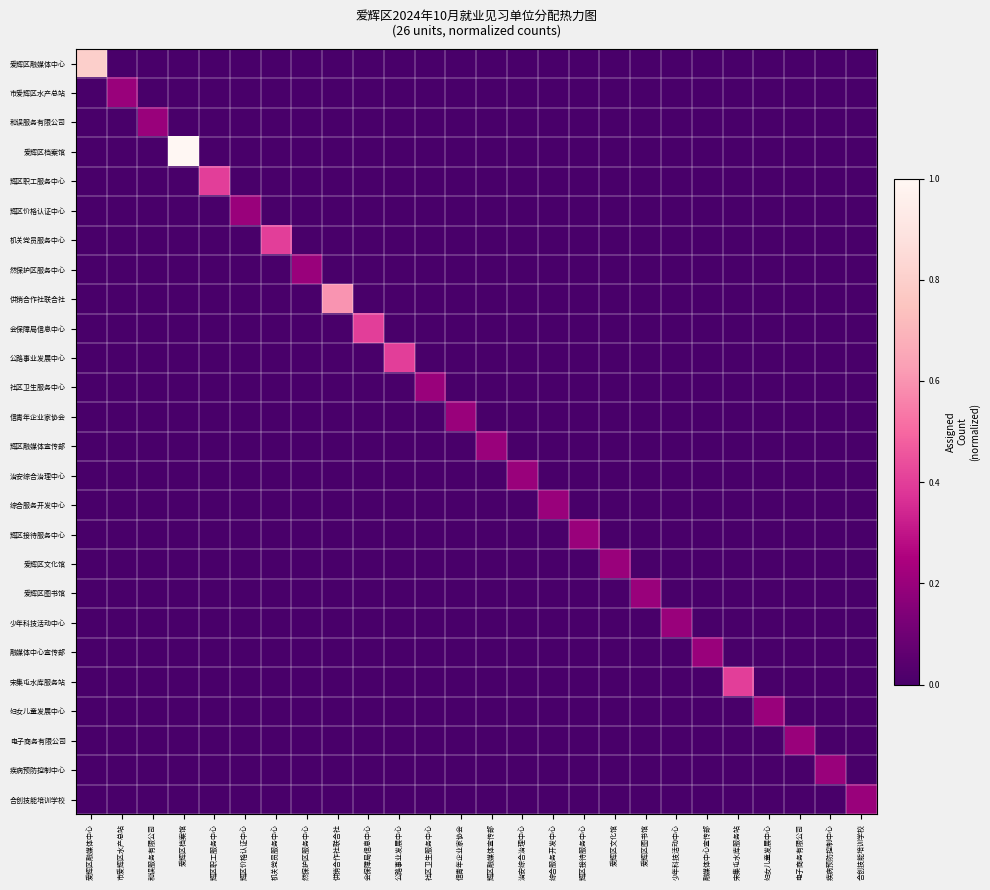

Reading left to right, list all the values displayed in this chart.

爱辉区融媒体中心: 爱辉区融媒体中心=0.8	市爱辉区水产总站=0.0	和误服务有限公司=0.0	爱辉区档案馆=0.0	辉区职工服务中心=0.0	辉区价格认证中心=0.0	机关党员服务中心=0.0	然保护区服务中心=0.0	供销合作社联合社=0.0	会保障局信息中心=0.0	公路事业发展中心=0.0	社区卫生服务中心=0.0	信青年企业家协会=0.0	辉区融媒体宣传部=0.0	治安综合治理中心=0.0	综合服务开发中心=0.0	辉区接待服务中心=0.0	爱辉区文化馆=0.0	爱辉区图书馆=0.0	少年科技活动中心=0.0	融媒体中心宣传部=0.0	宋集屯水库服务站=0.0	妇女儿童发展中心=0.0	电子商务有限公司=0.0	疾病预防控制中心=0.0	合创技能培训学校=0.0
市爱辉区水产总站: 爱辉区融媒体中心=0.0	市爱辉区水产总站=0.2	和误服务有限公司=0.0	爱辉区档案馆=0.0	辉区职工服务中心=0.0	辉区价格认证中心=0.0	机关党员服务中心=0.0	然保护区服务中心=0.0	供销合作社联合社=0.0	会保障局信息中心=0.0	公路事业发展中心=0.0	社区卫生服务中心=0.0	信青年企业家协会=0.0	辉区融媒体宣传部=0.0	治安综合治理中心=0.0	综合服务开发中心=0.0	辉区接待服务中心=0.0	爱辉区文化馆=0.0	爱辉区图书馆=0.0	少年科技活动中心=0.0	融媒体中心宣传部=0.0	宋集屯水库服务站=0.0	妇女儿童发展中心=0.0	电子商务有限公司=0.0	疾病预防控制中心=0.0	合创技能培训学校=0.0
和误服务有限公司: 爱辉区融媒体中心=0.0	市爱辉区水产总站=0.0	和误服务有限公司=0.2	爱辉区档案馆=0.0	辉区职工服务中心=0.0	辉区价格认证中心=0.0	机关党员服务中心=0.0	然保护区服务中心=0.0	供销合作社联合社=0.0	会保障局信息中心=0.0	公路事业发展中心=0.0	社区卫生服务中心=0.0	信青年企业家协会=0.0	辉区融媒体宣传部=0.0	治安综合治理中心=0.0	综合服务开发中心=0.0	辉区接待服务中心=0.0	爱辉区文化馆=0.0	爱辉区图书馆=0.0	少年科技活动中心=0.0	融媒体中心宣传部=0.0	宋集屯水库服务站=0.0	妇女儿童发展中心=0.0	电子商务有限公司=0.0	疾病预防控制中心=0.0	合创技能培训学校=0.0
爱辉区档案馆: 爱辉区融媒体中心=0.0	市爱辉区水产总站=0.0	和误服务有限公司=0.0	爱辉区档案馆=1.0	辉区职工服务中心=0.0	辉区价格认证中心=0.0	机关党员服务中心=0.0	然保护区服务中心=0.0	供销合作社联合社=0.0	会保障局信息中心=0.0	公路事业发展中心=0.0	社区卫生服务中心=0.0	信青年企业家协会=0.0	辉区融媒体宣传部=0.0	治安综合治理中心=0.0	综合服务开发中心=0.0	辉区接待服务中心=0.0	爱辉区文化馆=0.0	爱辉区图书馆=0.0	少年科技活动中心=0.0	融媒体中心宣传部=0.0	宋集屯水库服务站=0.0	妇女儿童发展中心=0.0	电子商务有限公司=0.0	疾病预防控制中心=0.0	合创技能培训学校=0.0
辉区职工服务中心: 爱辉区融媒体中心=0.0	市爱辉区水产总站=0.0	和误服务有限公司=0.0	爱辉区档案馆=0.0	辉区职工服务中心=0.4	辉区价格认证中心=0.0	机关党员服务中心=0.0	然保护区服务中心=0.0	供销合作社联合社=0.0	会保障局信息中心=0.0	公路事业发展中心=0.0	社区卫生服务中心=0.0	信青年企业家协会=0.0	辉区融媒体宣传部=0.0	治安综合治理中心=0.0	综合服务开发中心=0.0	辉区接待服务中心=0.0	爱辉区文化馆=0.0	爱辉区图书馆=0.0	少年科技活动中心=0.0	融媒体中心宣传部=0.0	宋集屯水库服务站=0.0	妇女儿童发展中心=0.0	电子商务有限公司=0.0	疾病预防控制中心=0.0	合创技能培训学校=0.0
辉区价格认证中心: 爱辉区融媒体中心=0.0	市爱辉区水产总站=0.0	和误服务有限公司=0.0	爱辉区档案馆=0.0	辉区职工服务中心=0.0	辉区价格认证中心=0.2	机关党员服务中心=0.0	然保护区服务中心=0.0	供销合作社联合社=0.0	会保障局信息中心=0.0	公路事业发展中心=0.0	社区卫生服务中心=0.0	信青年企业家协会=0.0	辉区融媒体宣传部=0.0	治安综合治理中心=0.0	综合服务开发中心=0.0	辉区接待服务中心=0.0	爱辉区文化馆=0.0	爱辉区图书馆=0.0	少年科技活动中心=0.0	融媒体中心宣传部=0.0	宋集屯水库服务站=0.0	妇女儿童发展中心=0.0	电子商务有限公司=0.0	疾病预防控制中心=0.0	合创技能培训学校=0.0
机关党员服务中心: 爱辉区融媒体中心=0.0	市爱辉区水产总站=0.0	和误服务有限公司=0.0	爱辉区档案馆=0.0	辉区职工服务中心=0.0	辉区价格认证中心=0.0	机关党员服务中心=0.4	然保护区服务中心=0.0	供销合作社联合社=0.0	会保障局信息中心=0.0	公路事业发展中心=0.0	社区卫生服务中心=0.0	信青年企业家协会=0.0	辉区融媒体宣传部=0.0	治安综合治理中心=0.0	综合服务开发中心=0.0	辉区接待服务中心=0.0	爱辉区文化馆=0.0	爱辉区图书馆=0.0	少年科技活动中心=0.0	融媒体中心宣传部=0.0	宋集屯水库服务站=0.0	妇女儿童发展中心=0.0	电子商务有限公司=0.0	疾病预防控制中心=0.0	合创技能培训学校=0.0
然保护区服务中心: 爱辉区融媒体中心=0.0	市爱辉区水产总站=0.0	和误服务有限公司=0.0	爱辉区档案馆=0.0	辉区职工服务中心=0.0	辉区价格认证中心=0.0	机关党员服务中心=0.0	然保护区服务中心=0.2	供销合作社联合社=0.0	会保障局信息中心=0.0	公路事业发展中心=0.0	社区卫生服务中心=0.0	信青年企业家协会=0.0	辉区融媒体宣传部=0.0	治安综合治理中心=0.0	综合服务开发中心=0.0	辉区接待服务中心=0.0	爱辉区文化馆=0.0	爱辉区图书馆=0.0	少年科技活动中心=0.0	融媒体中心宣传部=0.0	宋集屯水库服务站=0.0	妇女儿童发展中心=0.0	电子商务有限公司=0.0	疾病预防控制中心=0.0	合创技能培训学校=0.0
供销合作社联合社: 爱辉区融媒体中心=0.0	市爱辉区水产总站=0.0	和误服务有限公司=0.0	爱辉区档案馆=0.0	辉区职工服务中心=0.0	辉区价格认证中心=0.0	机关党员服务中心=0.0	然保护区服务中心=0.0	供销合作社联合社=0.6	会保障局信息中心=0.0	公路事业发展中心=0.0	社区卫生服务中心=0.0	信青年企业家协会=0.0	辉区融媒体宣传部=0.0	治安综合治理中心=0.0	综合服务开发中心=0.0	辉区接待服务中心=0.0	爱辉区文化馆=0.0	爱辉区图书馆=0.0	少年科技活动中心=0.0	融媒体中心宣传部=0.0	宋集屯水库服务站=0.0	妇女儿童发展中心=0.0	电子商务有限公司=0.0	疾病预防控制中心=0.0	合创技能培训学校=0.0
会保障局信息中心: 爱辉区融媒体中心=0.0	市爱辉区水产总站=0.0	和误服务有限公司=0.0	爱辉区档案馆=0.0	辉区职工服务中心=0.0	辉区价格认证中心=0.0	机关党员服务中心=0.0	然保护区服务中心=0.0	供销合作社联合社=0.0	会保障局信息中心=0.4	公路事业发展中心=0.0	社区卫生服务中心=0.0	信青年企业家协会=0.0	辉区融媒体宣传部=0.0	治安综合治理中心=0.0	综合服务开发中心=0.0	辉区接待服务中心=0.0	爱辉区文化馆=0.0	爱辉区图书馆=0.0	少年科技活动中心=0.0	融媒体中心宣传部=0.0	宋集屯水库服务站=0.0	妇女儿童发展中心=0.0	电子商务有限公司=0.0	疾病预防控制中心=0.0	合创技能培训学校=0.0
公路事业发展中心: 爱辉区融媒体中心=0.0	市爱辉区水产总站=0.0	和误服务有限公司=0.0	爱辉区档案馆=0.0	辉区职工服务中心=0.0	辉区价格认证中心=0.0	机关党员服务中心=0.0	然保护区服务中心=0.0	供销合作社联合社=0.0	会保障局信息中心=0.0	公路事业发展中心=0.4	社区卫生服务中心=0.0	信青年企业家协会=0.0	辉区融媒体宣传部=0.0	治安综合治理中心=0.0	综合服务开发中心=0.0	辉区接待服务中心=0.0	爱辉区文化馆=0.0	爱辉区图书馆=0.0	少年科技活动中心=0.0	融媒体中心宣传部=0.0	宋集屯水库服务站=0.0	妇女儿童发展中心=0.0	电子商务有限公司=0.0	疾病预防控制中心=0.0	合创技能培训学校=0.0
社区卫生服务中心: 爱辉区融媒体中心=0.0	市爱辉区水产总站=0.0	和误服务有限公司=0.0	爱辉区档案馆=0.0	辉区职工服务中心=0.0	辉区价格认证中心=0.0	机关党员服务中心=0.0	然保护区服务中心=0.0	供销合作社联合社=0.0	会保障局信息中心=0.0	公路事业发展中心=0.0	社区卫生服务中心=0.2	信青年企业家协会=0.0	辉区融媒体宣传部=0.0	治安综合治理中心=0.0	综合服务开发中心=0.0	辉区接待服务中心=0.0	爱辉区文化馆=0.0	爱辉区图书馆=0.0	少年科技活动中心=0.0	融媒体中心宣传部=0.0	宋集屯水库服务站=0.0	妇女儿童发展中心=0.0	电子商务有限公司=0.0	疾病预防控制中心=0.0	合创技能培训学校=0.0
信青年企业家协会: 爱辉区融媒体中心=0.0	市爱辉区水产总站=0.0	和误服务有限公司=0.0	爱辉区档案馆=0.0	辉区职工服务中心=0.0	辉区价格认证中心=0.0	机关党员服务中心=0.0	然保护区服务中心=0.0	供销合作社联合社=0.0	会保障局信息中心=0.0	公路事业发展中心=0.0	社区卫生服务中心=0.0	信青年企业家协会=0.2	辉区融媒体宣传部=0.0	治安综合治理中心=0.0	综合服务开发中心=0.0	辉区接待服务中心=0.0	爱辉区文化馆=0.0	爱辉区图书馆=0.0	少年科技活动中心=0.0	融媒体中心宣传部=0.0	宋集屯水库服务站=0.0	妇女儿童发展中心=0.0	电子商务有限公司=0.0	疾病预防控制中心=0.0	合创技能培训学校=0.0
辉区融媒体宣传部: 爱辉区融媒体中心=0.0	市爱辉区水产总站=0.0	和误服务有限公司=0.0	爱辉区档案馆=0.0	辉区职工服务中心=0.0	辉区价格认证中心=0.0	机关党员服务中心=0.0	然保护区服务中心=0.0	供销合作社联合社=0.0	会保障局信息中心=0.0	公路事业发展中心=0.0	社区卫生服务中心=0.0	信青年企业家协会=0.0	辉区融媒体宣传部=0.2	治安综合治理中心=0.0	综合服务开发中心=0.0	辉区接待服务中心=0.0	爱辉区文化馆=0.0	爱辉区图书馆=0.0	少年科技活动中心=0.0	融媒体中心宣传部=0.0	宋集屯水库服务站=0.0	妇女儿童发展中心=0.0	电子商务有限公司=0.0	疾病预防控制中心=0.0	合创技能培训学校=0.0
治安综合治理中心: 爱辉区融媒体中心=0.0	市爱辉区水产总站=0.0	和误服务有限公司=0.0	爱辉区档案馆=0.0	辉区职工服务中心=0.0	辉区价格认证中心=0.0	机关党员服务中心=0.0	然保护区服务中心=0.0	供销合作社联合社=0.0	会保障局信息中心=0.0	公路事业发展中心=0.0	社区卫生服务中心=0.0	信青年企业家协会=0.0	辉区融媒体宣传部=0.0	治安综合治理中心=0.2	综合服务开发中心=0.0	辉区接待服务中心=0.0	爱辉区文化馆=0.0	爱辉区图书馆=0.0	少年科技活动中心=0.0	融媒体中心宣传部=0.0	宋集屯水库服务站=0.0	妇女儿童发展中心=0.0	电子商务有限公司=0.0	疾病预防控制中心=0.0	合创技能培训学校=0.0
综合服务开发中心: 爱辉区融媒体中心=0.0	市爱辉区水产总站=0.0	和误服务有限公司=0.0	爱辉区档案馆=0.0	辉区职工服务中心=0.0	辉区价格认证中心=0.0	机关党员服务中心=0.0	然保护区服务中心=0.0	供销合作社联合社=0.0	会保障局信息中心=0.0	公路事业发展中心=0.0	社区卫生服务中心=0.0	信青年企业家协会=0.0	辉区融媒体宣传部=0.0	治安综合治理中心=0.0	综合服务开发中心=0.2	辉区接待服务中心=0.0	爱辉区文化馆=0.0	爱辉区图书馆=0.0	少年科技活动中心=0.0	融媒体中心宣传部=0.0	宋集屯水库服务站=0.0	妇女儿童发展中心=0.0	电子商务有限公司=0.0	疾病预防控制中心=0.0	合创技能培训学校=0.0
辉区接待服务中心: 爱辉区融媒体中心=0.0	市爱辉区水产总站=0.0	和误服务有限公司=0.0	爱辉区档案馆=0.0	辉区职工服务中心=0.0	辉区价格认证中心=0.0	机关党员服务中心=0.0	然保护区服务中心=0.0	供销合作社联合社=0.0	会保障局信息中心=0.0	公路事业发展中心=0.0	社区卫生服务中心=0.0	信青年企业家协会=0.0	辉区融媒体宣传部=0.0	治安综合治理中心=0.0	综合服务开发中心=0.0	辉区接待服务中心=0.2	爱辉区文化馆=0.0	爱辉区图书馆=0.0	少年科技活动中心=0.0	融媒体中心宣传部=0.0	宋集屯水库服务站=0.0	妇女儿童发展中心=0.0	电子商务有限公司=0.0	疾病预防控制中心=0.0	合创技能培训学校=0.0
爱辉区文化馆: 爱辉区融媒体中心=0.0	市爱辉区水产总站=0.0	和误服务有限公司=0.0	爱辉区档案馆=0.0	辉区职工服务中心=0.0	辉区价格认证中心=0.0	机关党员服务中心=0.0	然保护区服务中心=0.0	供销合作社联合社=0.0	会保障局信息中心=0.0	公路事业发展中心=0.0	社区卫生服务中心=0.0	信青年企业家协会=0.0	辉区融媒体宣传部=0.0	治安综合治理中心=0.0	综合服务开发中心=0.0	辉区接待服务中心=0.0	爱辉区文化馆=0.2	爱辉区图书馆=0.0	少年科技活动中心=0.0	融媒体中心宣传部=0.0	宋集屯水库服务站=0.0	妇女儿童发展中心=0.0	电子商务有限公司=0.0	疾病预防控制中心=0.0	合创技能培训学校=0.0
爱辉区图书馆: 爱辉区融媒体中心=0.0	市爱辉区水产总站=0.0	和误服务有限公司=0.0	爱辉区档案馆=0.0	辉区职工服务中心=0.0	辉区价格认证中心=0.0	机关党员服务中心=0.0	然保护区服务中心=0.0	供销合作社联合社=0.0	会保障局信息中心=0.0	公路事业发展中心=0.0	社区卫生服务中心=0.0	信青年企业家协会=0.0	辉区融媒体宣传部=0.0	治安综合治理中心=0.0	综合服务开发中心=0.0	辉区接待服务中心=0.0	爱辉区文化馆=0.0	爱辉区图书馆=0.2	少年科技活动中心=0.0	融媒体中心宣传部=0.0	宋集屯水库服务站=0.0	妇女儿童发展中心=0.0	电子商务有限公司=0.0	疾病预防控制中心=0.0	合创技能培训学校=0.0
少年科技活动中心: 爱辉区融媒体中心=0.0	市爱辉区水产总站=0.0	和误服务有限公司=0.0	爱辉区档案馆=0.0	辉区职工服务中心=0.0	辉区价格认证中心=0.0	机关党员服务中心=0.0	然保护区服务中心=0.0	供销合作社联合社=0.0	会保障局信息中心=0.0	公路事业发展中心=0.0	社区卫生服务中心=0.0	信青年企业家协会=0.0	辉区融媒体宣传部=0.0	治安综合治理中心=0.0	综合服务开发中心=0.0	辉区接待服务中心=0.0	爱辉区文化馆=0.0	爱辉区图书馆=0.0	少年科技活动中心=0.2	融媒体中心宣传部=0.0	宋集屯水库服务站=0.0	妇女儿童发展中心=0.0	电子商务有限公司=0.0	疾病预防控制中心=0.0	合创技能培训学校=0.0
融媒体中心宣传部: 爱辉区融媒体中心=0.0	市爱辉区水产总站=0.0	和误服务有限公司=0.0	爱辉区档案馆=0.0	辉区职工服务中心=0.0	辉区价格认证中心=0.0	机关党员服务中心=0.0	然保护区服务中心=0.0	供销合作社联合社=0.0	会保障局信息中心=0.0	公路事业发展中心=0.0	社区卫生服务中心=0.0	信青年企业家协会=0.0	辉区融媒体宣传部=0.0	治安综合治理中心=0.0	综合服务开发中心=0.0	辉区接待服务中心=0.0	爱辉区文化馆=0.0	爱辉区图书馆=0.0	少年科技活动中心=0.0	融媒体中心宣传部=0.2	宋集屯水库服务站=0.0	妇女儿童发展中心=0.0	电子商务有限公司=0.0	疾病预防控制中心=0.0	合创技能培训学校=0.0
宋集屯水库服务站: 爱辉区融媒体中心=0.0	市爱辉区水产总站=0.0	和误服务有限公司=0.0	爱辉区档案馆=0.0	辉区职工服务中心=0.0	辉区价格认证中心=0.0	机关党员服务中心=0.0	然保护区服务中心=0.0	供销合作社联合社=0.0	会保障局信息中心=0.0	公路事业发展中心=0.0	社区卫生服务中心=0.0	信青年企业家协会=0.0	辉区融媒体宣传部=0.0	治安综合治理中心=0.0	综合服务开发中心=0.0	辉区接待服务中心=0.0	爱辉区文化馆=0.0	爱辉区图书馆=0.0	少年科技活动中心=0.0	融媒体中心宣传部=0.0	宋集屯水库服务站=0.4	妇女儿童发展中心=0.0	电子商务有限公司=0.0	疾病预防控制中心=0.0	合创技能培训学校=0.0
妇女儿童发展中心: 爱辉区融媒体中心=0.0	市爱辉区水产总站=0.0	和误服务有限公司=0.0	爱辉区档案馆=0.0	辉区职工服务中心=0.0	辉区价格认证中心=0.0	机关党员服务中心=0.0	然保护区服务中心=0.0	供销合作社联合社=0.0	会保障局信息中心=0.0	公路事业发展中心=0.0	社区卫生服务中心=0.0	信青年企业家协会=0.0	辉区融媒体宣传部=0.0	治安综合治理中心=0.0	综合服务开发中心=0.0	辉区接待服务中心=0.0	爱辉区文化馆=0.0	爱辉区图书馆=0.0	少年科技活动中心=0.0	融媒体中心宣传部=0.0	宋集屯水库服务站=0.0	妇女儿童发展中心=0.2	电子商务有限公司=0.0	疾病预防控制中心=0.0	合创技能培训学校=0.0
电子商务有限公司: 爱辉区融媒体中心=0.0	市爱辉区水产总站=0.0	和误服务有限公司=0.0	爱辉区档案馆=0.0	辉区职工服务中心=0.0	辉区价格认证中心=0.0	机关党员服务中心=0.0	然保护区服务中心=0.0	供销合作社联合社=0.0	会保障局信息中心=0.0	公路事业发展中心=0.0	社区卫生服务中心=0.0	信青年企业家协会=0.0	辉区融媒体宣传部=0.0	治安综合治理中心=0.0	综合服务开发中心=0.0	辉区接待服务中心=0.0	爱辉区文化馆=0.0	爱辉区图书馆=0.0	少年科技活动中心=0.0	融媒体中心宣传部=0.0	宋集屯水库服务站=0.0	妇女儿童发展中心=0.0	电子商务有限公司=0.2	疾病预防控制中心=0.0	合创技能培训学校=0.0
疾病预防控制中心: 爱辉区融媒体中心=0.0	市爱辉区水产总站=0.0	和误服务有限公司=0.0	爱辉区档案馆=0.0	辉区职工服务中心=0.0	辉区价格认证中心=0.0	机关党员服务中心=0.0	然保护区服务中心=0.0	供销合作社联合社=0.0	会保障局信息中心=0.0	公路事业发展中心=0.0	社区卫生服务中心=0.0	信青年企业家协会=0.0	辉区融媒体宣传部=0.0	治安综合治理中心=0.0	综合服务开发中心=0.0	辉区接待服务中心=0.0	爱辉区文化馆=0.0	爱辉区图书馆=0.0	少年科技活动中心=0.0	融媒体中心宣传部=0.0	宋集屯水库服务站=0.0	妇女儿童发展中心=0.0	电子商务有限公司=0.0	疾病预防控制中心=0.2	合创技能培训学校=0.0
合创技能培训学校: 爱辉区融媒体中心=0.0	市爱辉区水产总站=0.0	和误服务有限公司=0.0	爱辉区档案馆=0.0	辉区职工服务中心=0.0	辉区价格认证中心=0.0	机关党员服务中心=0.0	然保护区服务中心=0.0	供销合作社联合社=0.0	会保障局信息中心=0.0	公路事业发展中心=0.0	社区卫生服务中心=0.0	信青年企业家协会=0.0	辉区融媒体宣传部=0.0	治安综合治理中心=0.0	综合服务开发中心=0.0	辉区接待服务中心=0.0	爱辉区文化馆=0.0	爱辉区图书馆=0.0	少年科技活动中心=0.0	融媒体中心宣传部=0.0	宋集屯水库服务站=0.0	妇女儿童发展中心=0.0	电子商务有限公司=0.0	疾病预防控制中心=0.0	合创技能培训学校=0.2